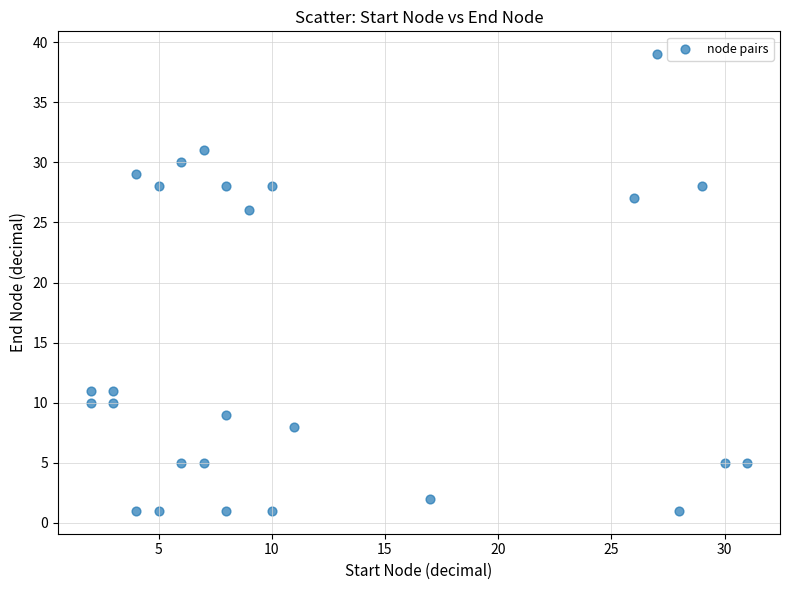

What Y value in the scatter plot is closest to 20?

26